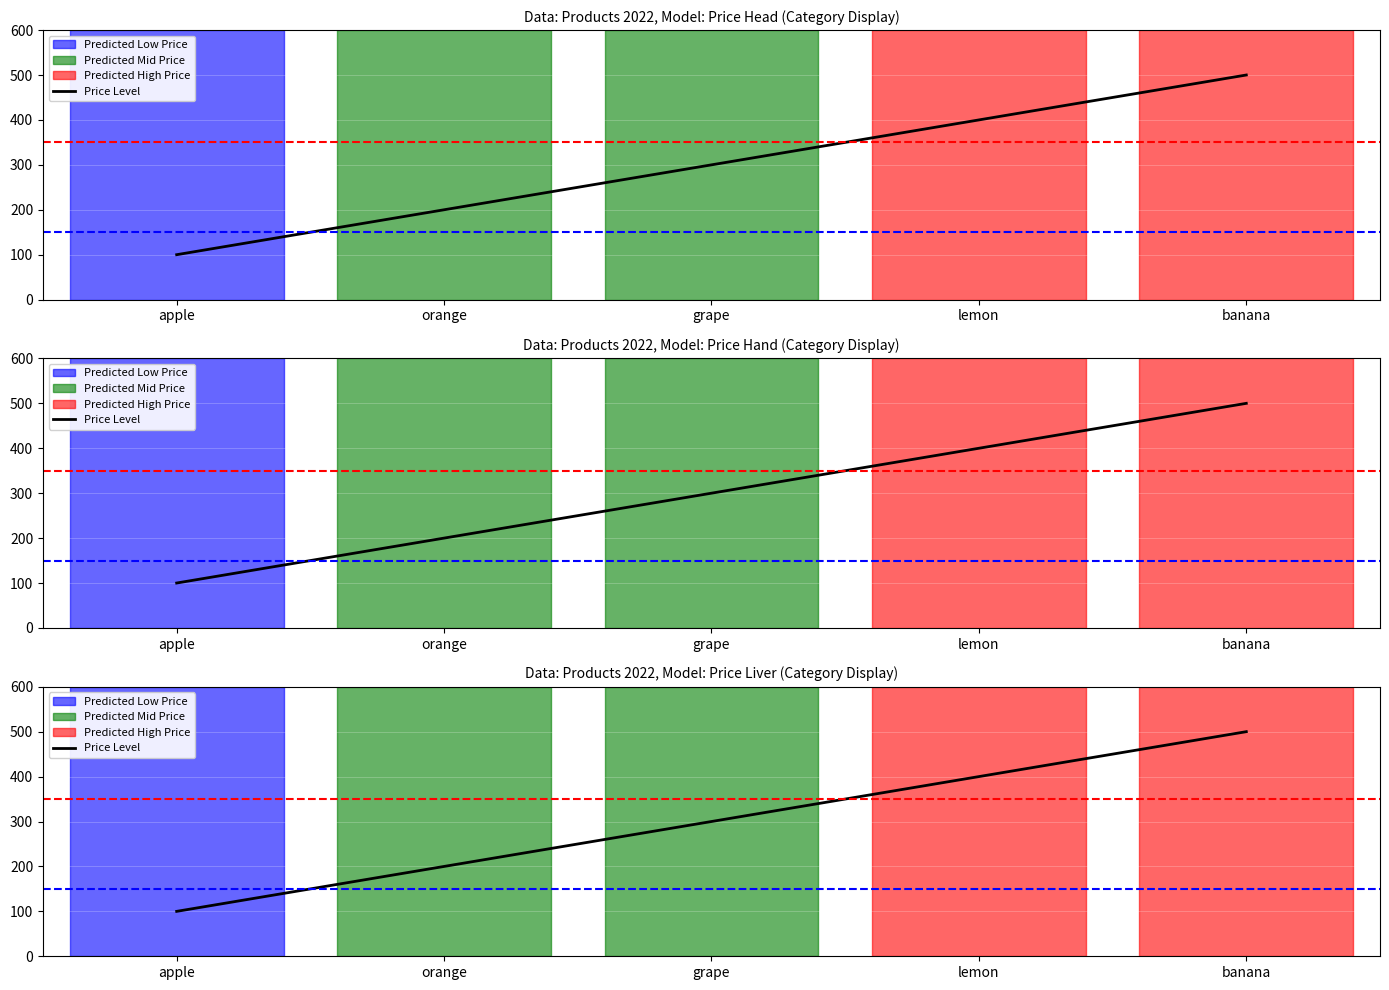

What is the approximate value at apple, to the nearest 10?

100